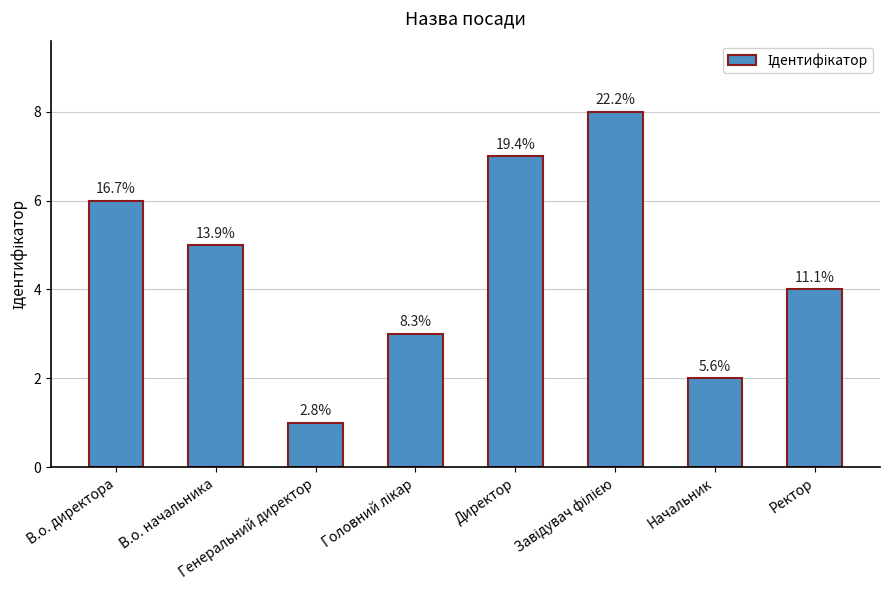

Does the chart contain any negative values?

No